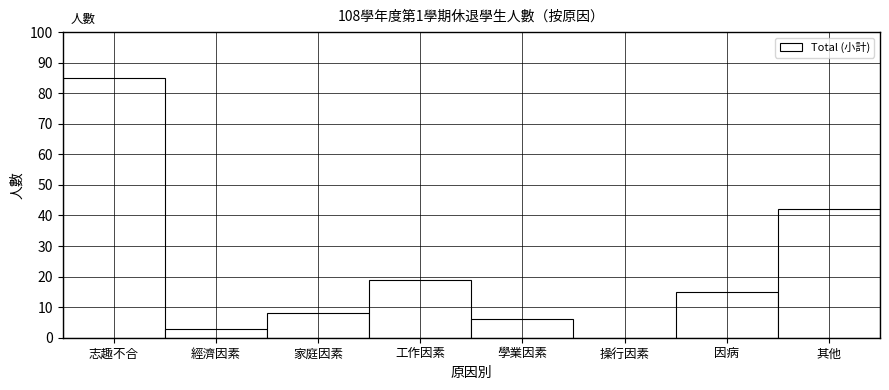

Reading left to right, extract all data points from this chart.

志趣不合=85	經濟因素=3	家庭因素=8	工作因素=19	學業因素=6	操行因素=0	因病=15	其他=42